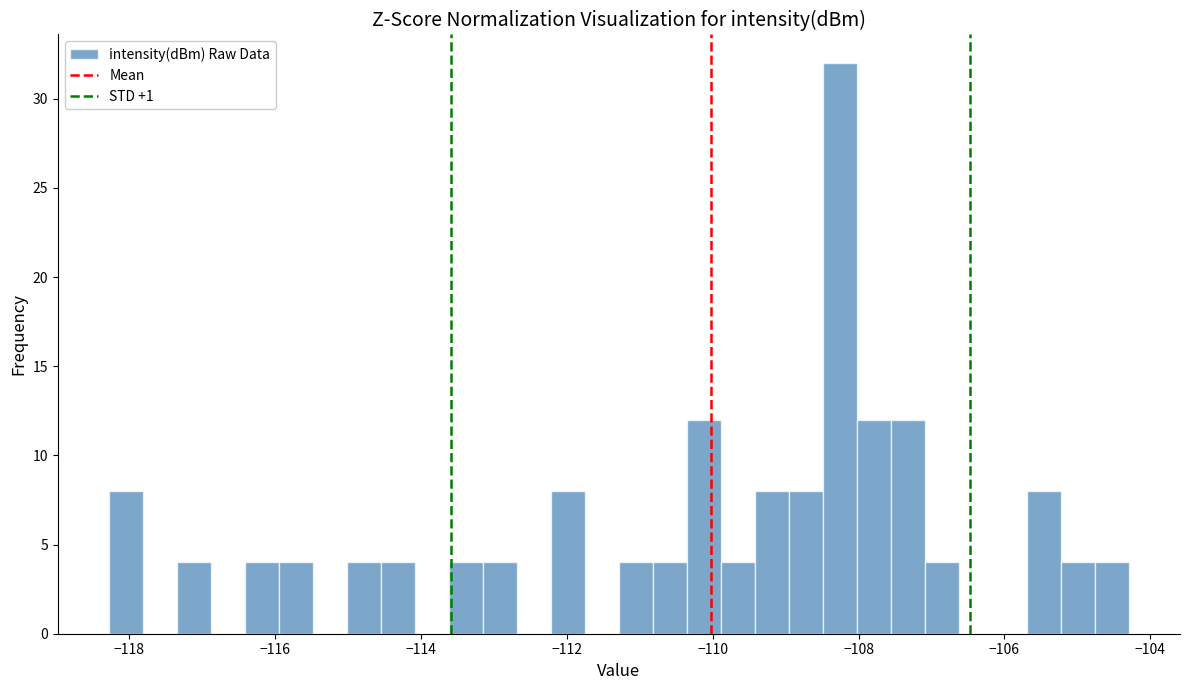

Read against the x-axis, roughly where is the centre of the tallest bar?

-108.2